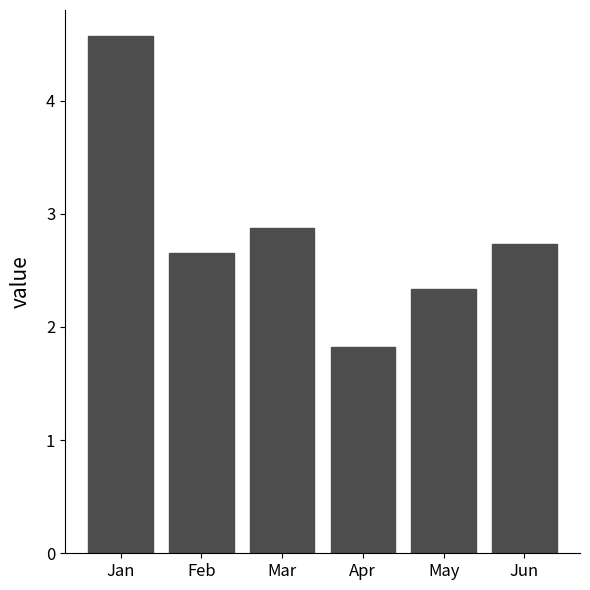

Count the number of values greater than 2.

5